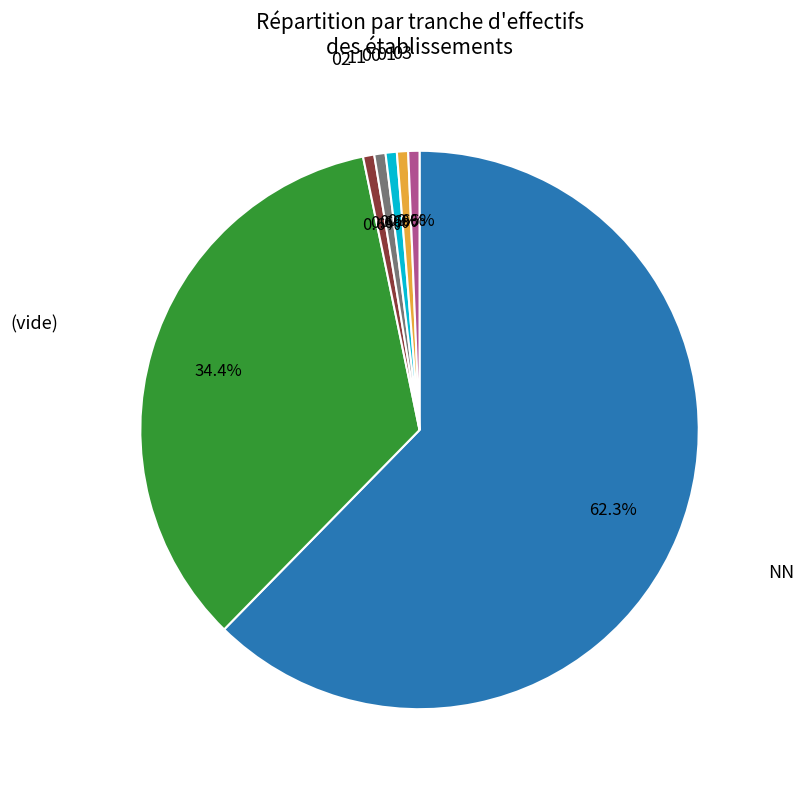

How many segments does this pie chart have?

7